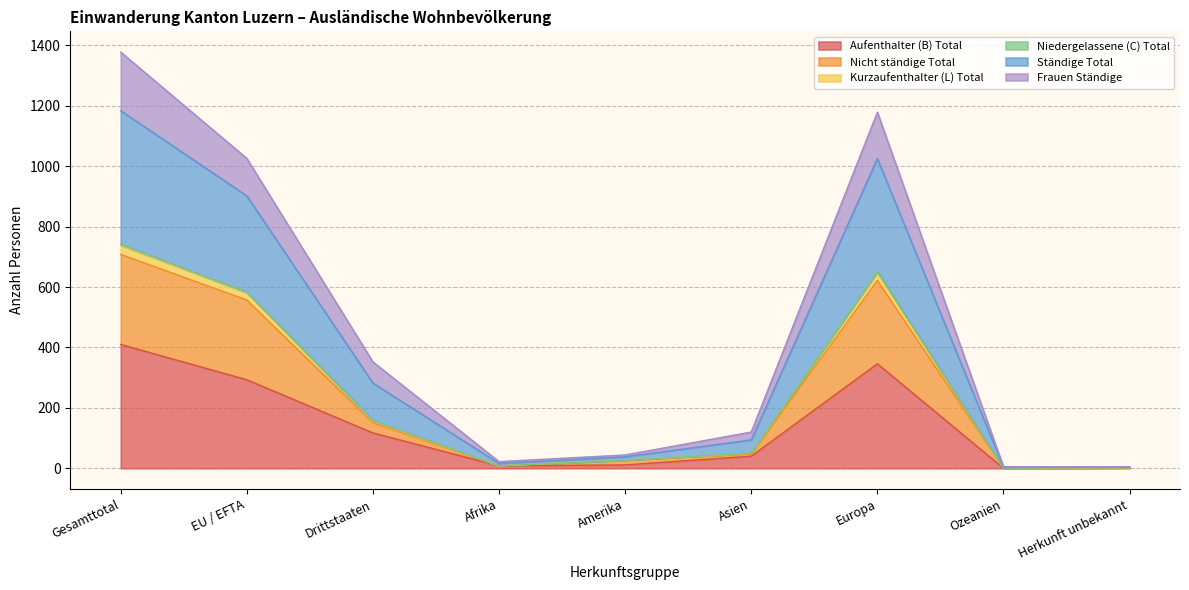

Which series has the largest total across all categories?

Ständige Total